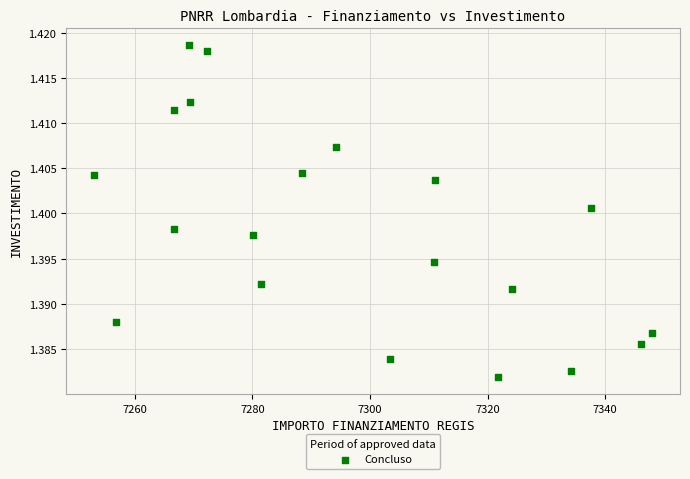

What is the range of X values (max minus min)?

94.9